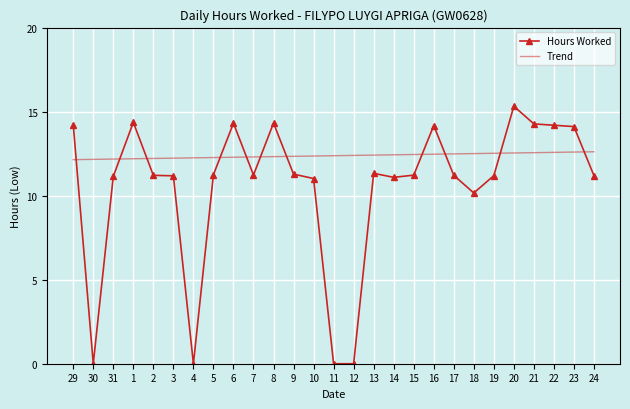

How many times do Hours Worked and Trend cross each other?

11